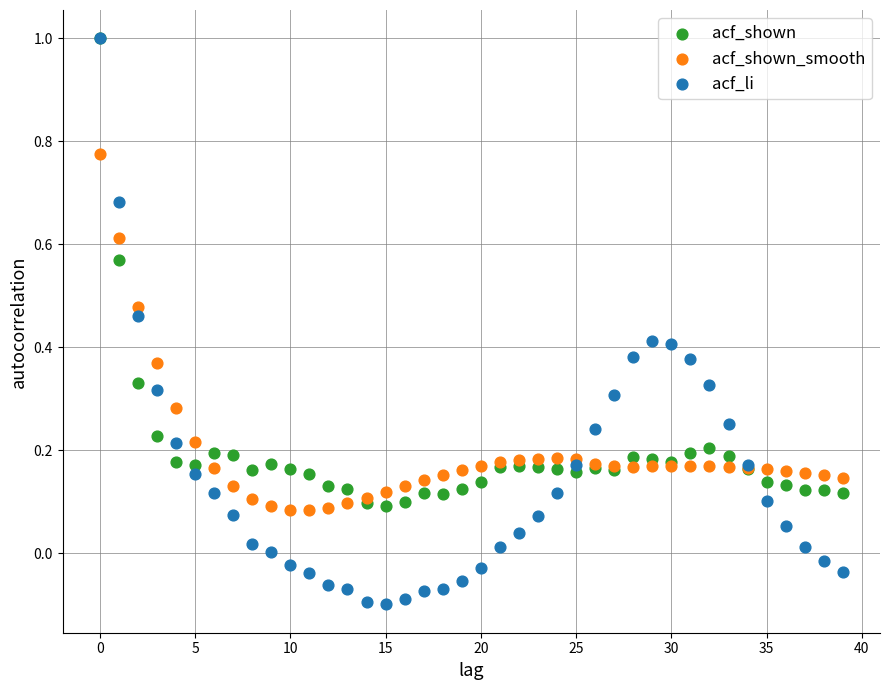

Which series contains the lowest Y value?

acf_li